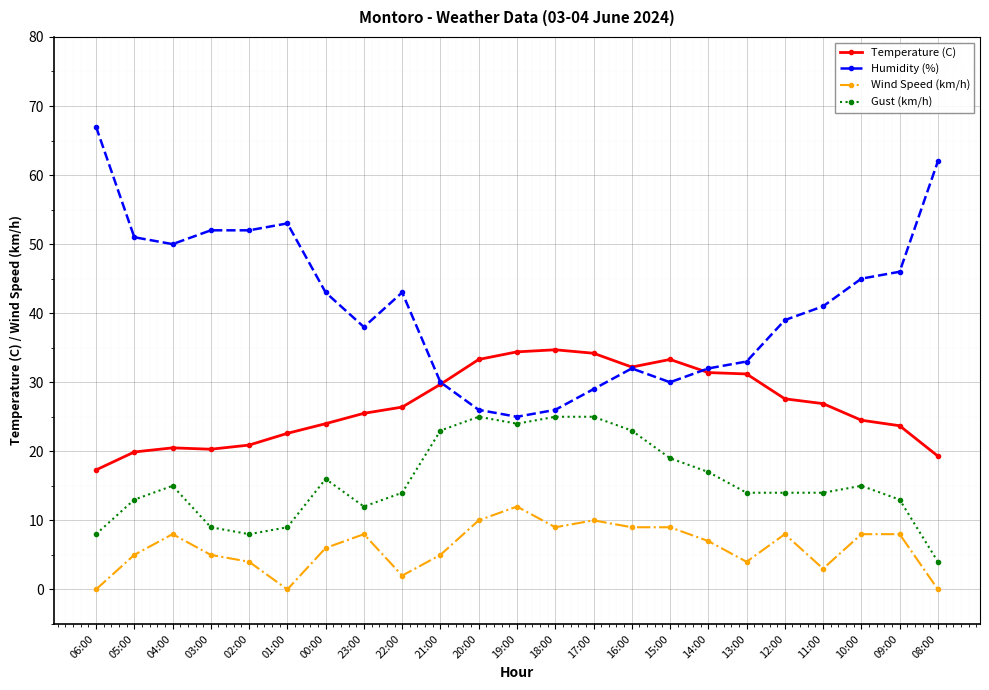

How many categories are shown in the chart?

23